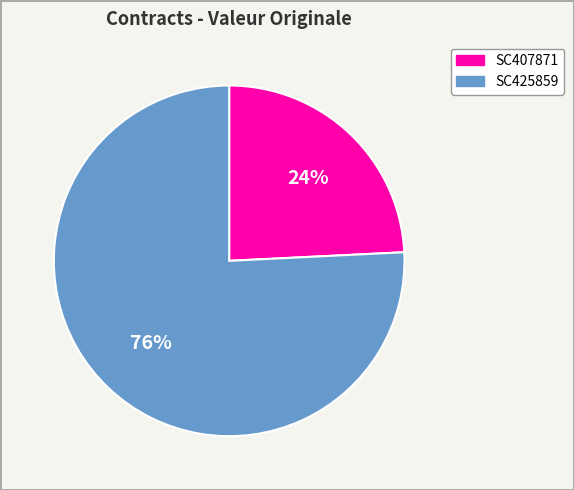

To the nearest percent, what percentage of the pie is SC425859?

76%